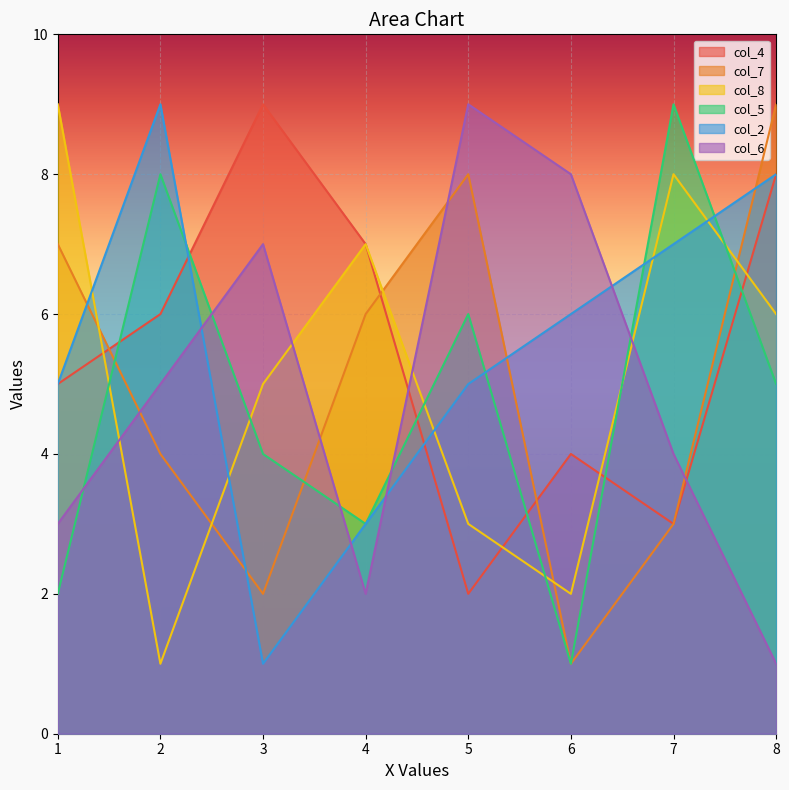

What is the value of the col_5 point at the 8th from the left?

5